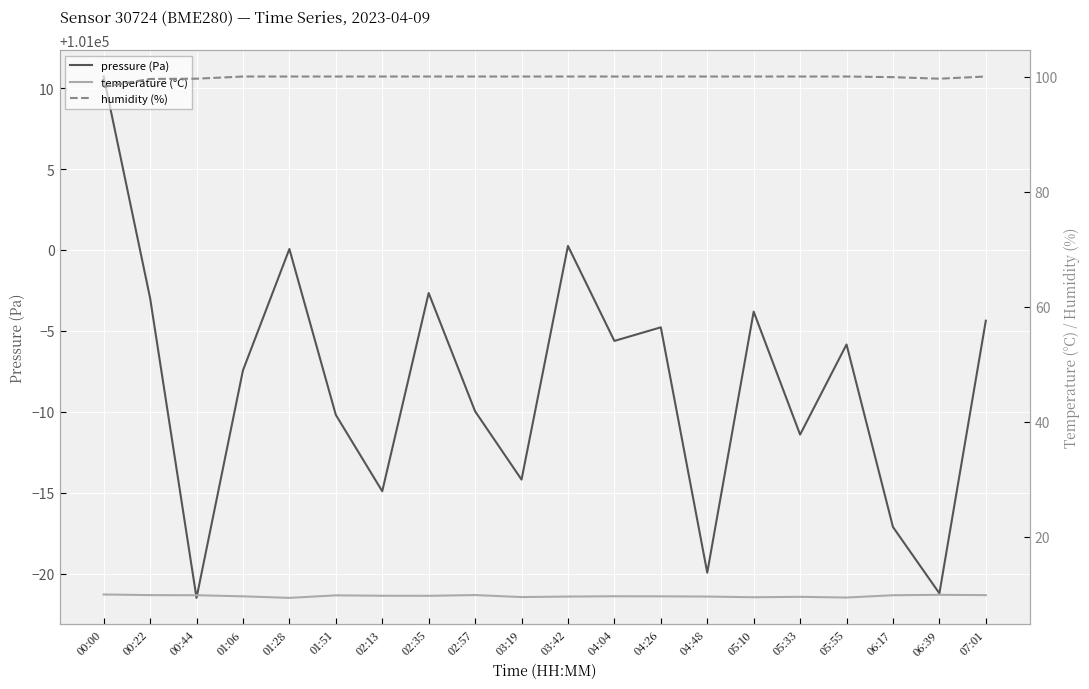

True or false: temperature (°C) and humidity (%) intersect in this chart.

False